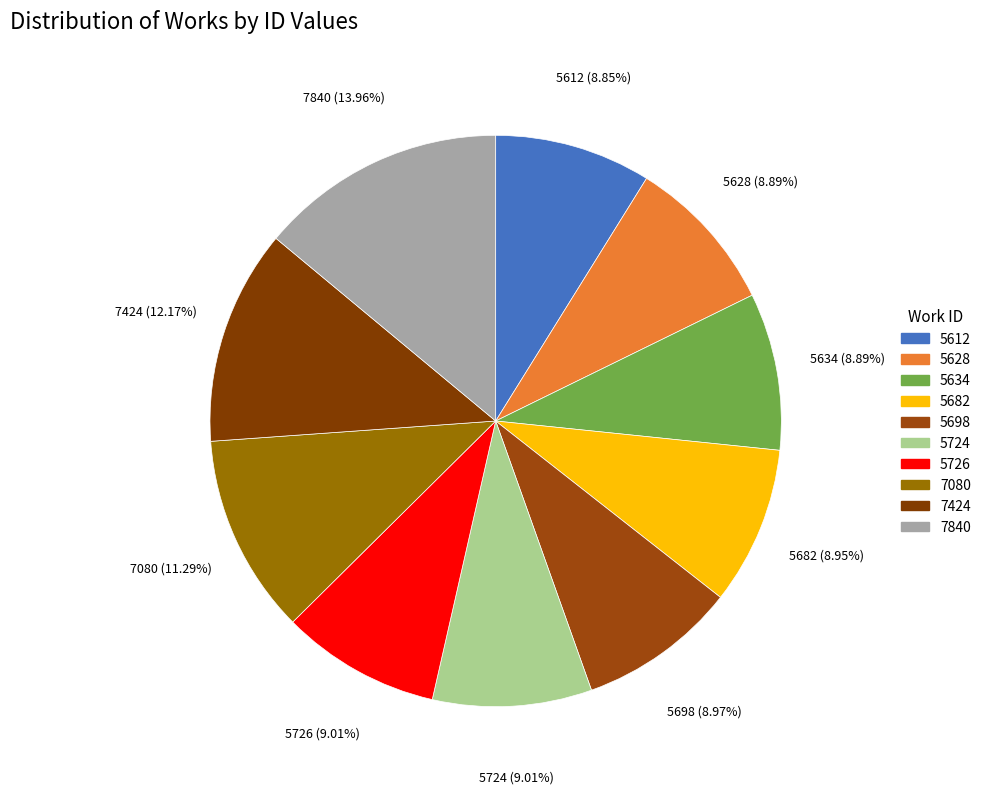

What is the largest slice in the pie chart?

7840